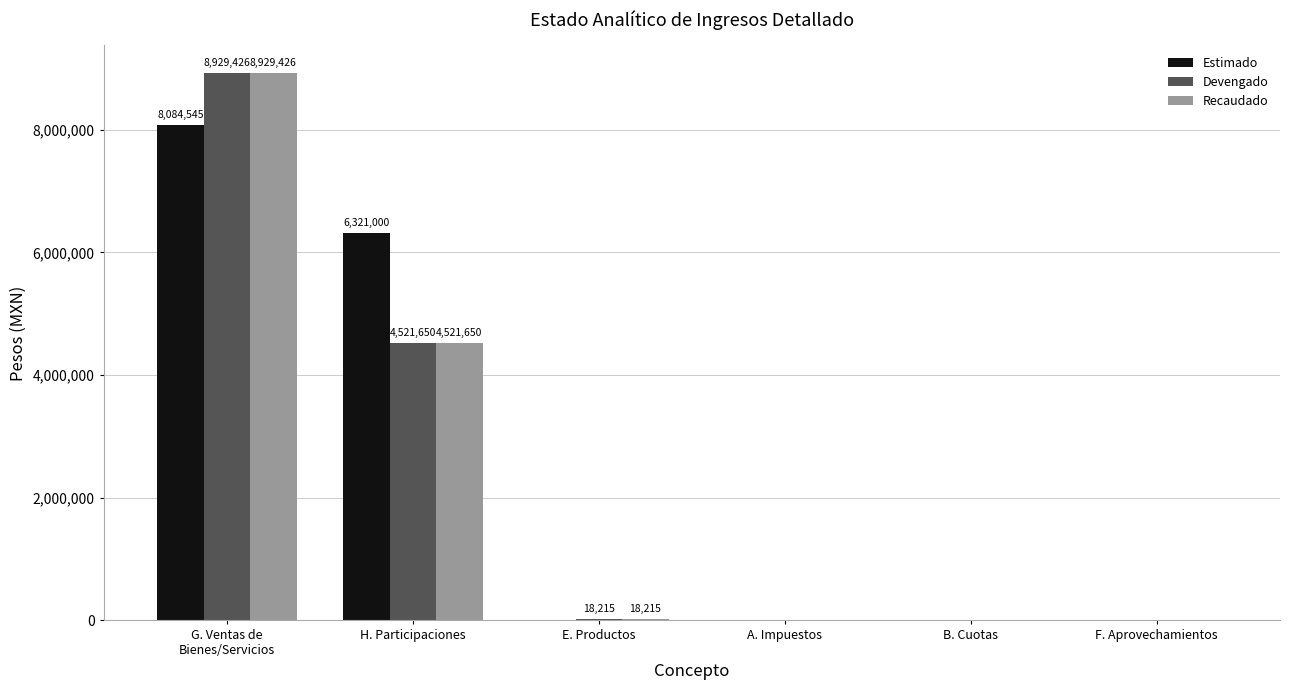

At which label is Devengado closest to 4464713?

H. Participaciones